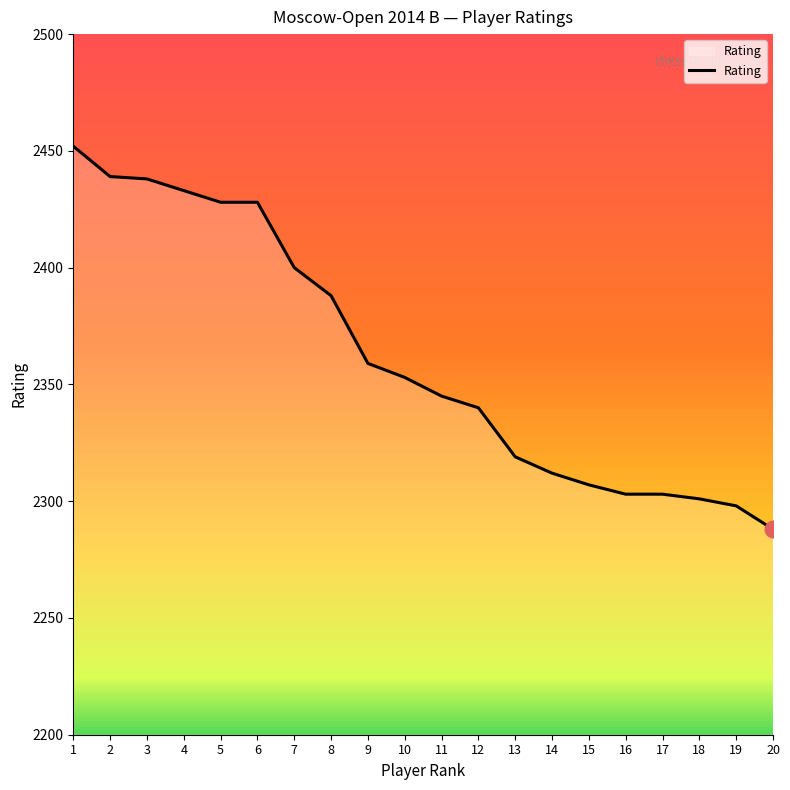

What is the average value?

2362